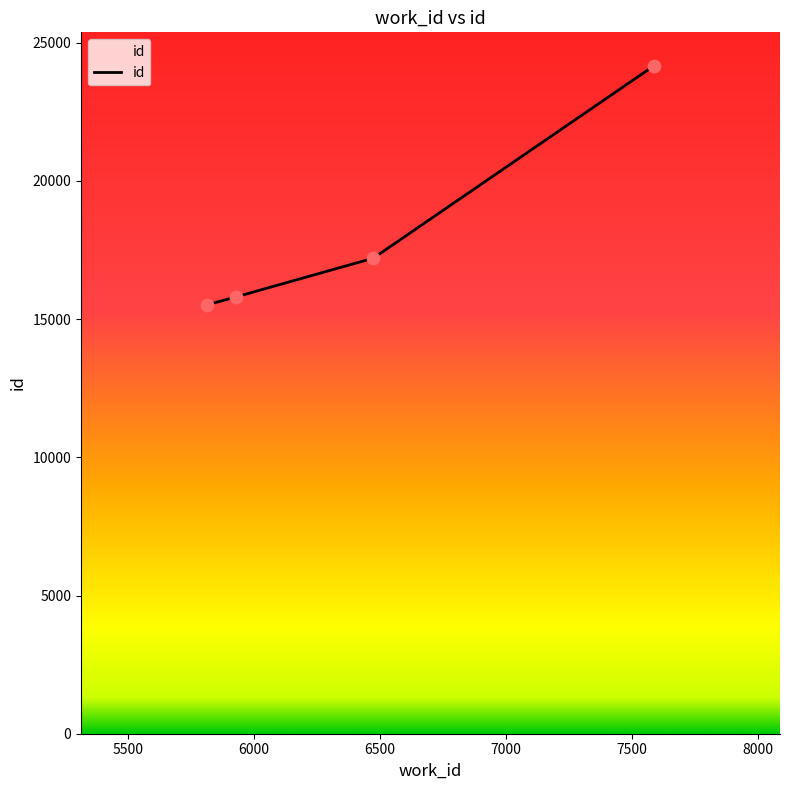

What is the difference between the maximum and minimum values?

8652